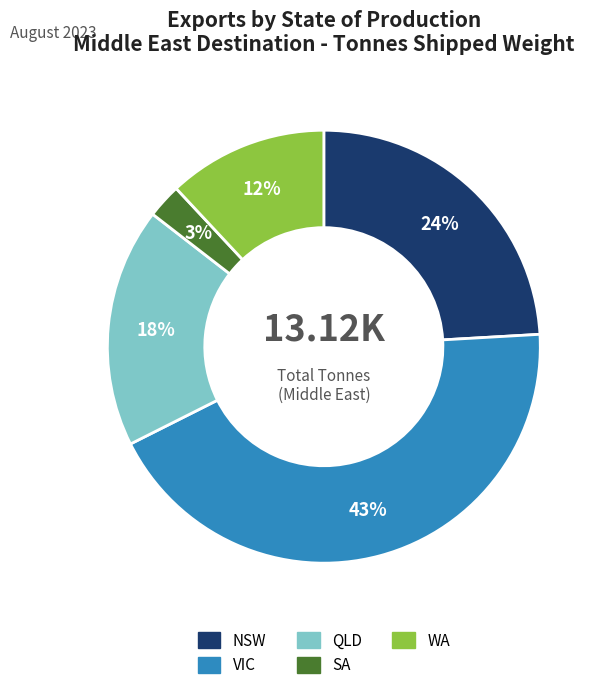

To the nearest percent, what is the average slice percentage?

20%